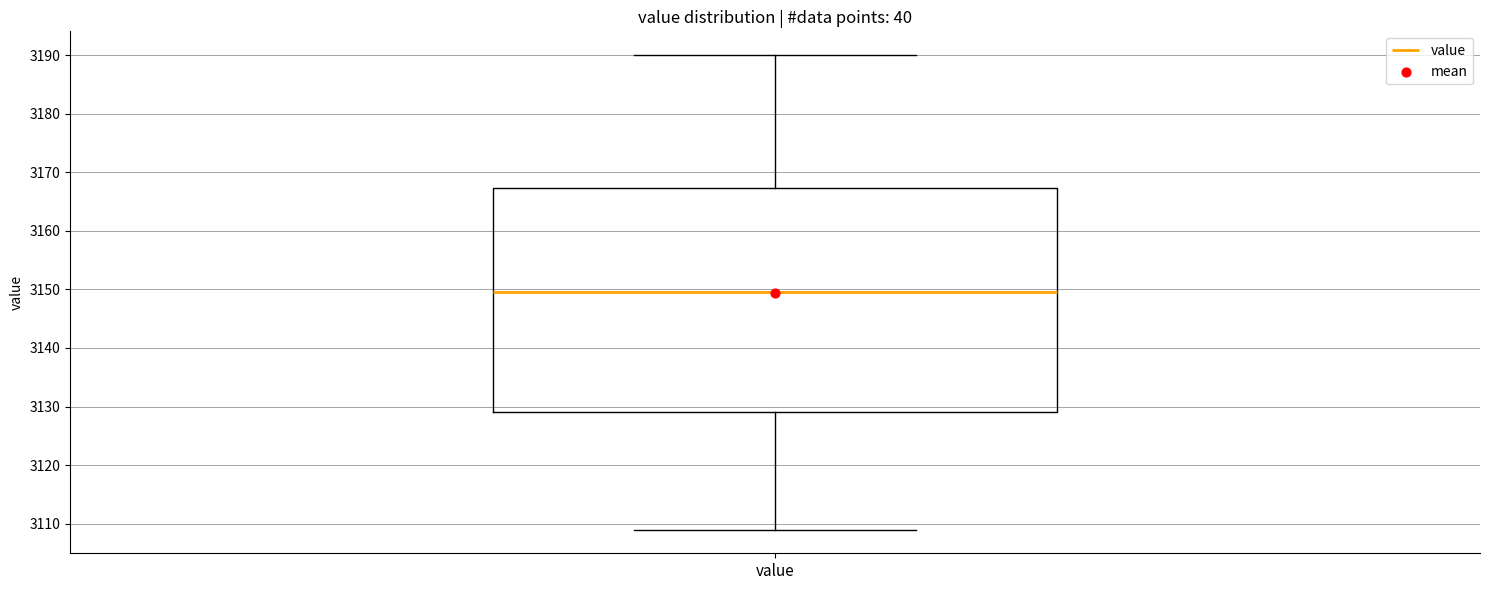

Transcribe this box plot: give where the median line is, the range the box spans, and where the two whiskers end, as read against the y-axis. The values are not printed on the chart, so give them approximately, as read against the axis.

median 3150, box 3129 to 3167, whiskers 3109 to 3190